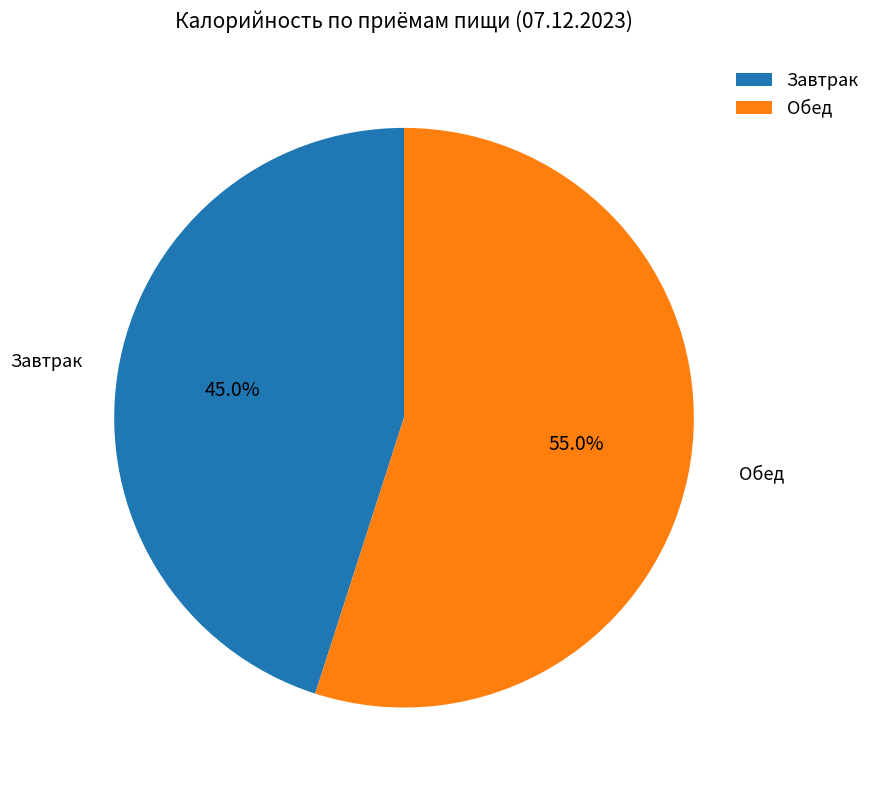

Approximately how many times larger is the value at Завтрак compared to Обед?

0.8